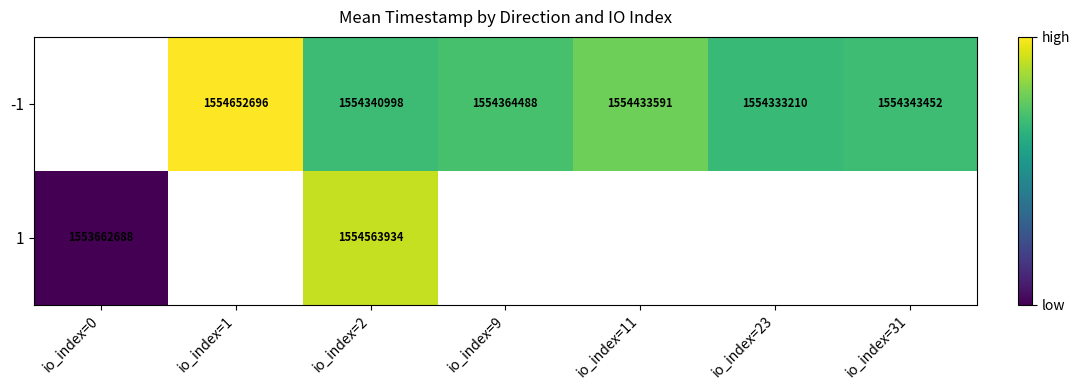

What is the minimum value shown in the chart?

1553662688.0